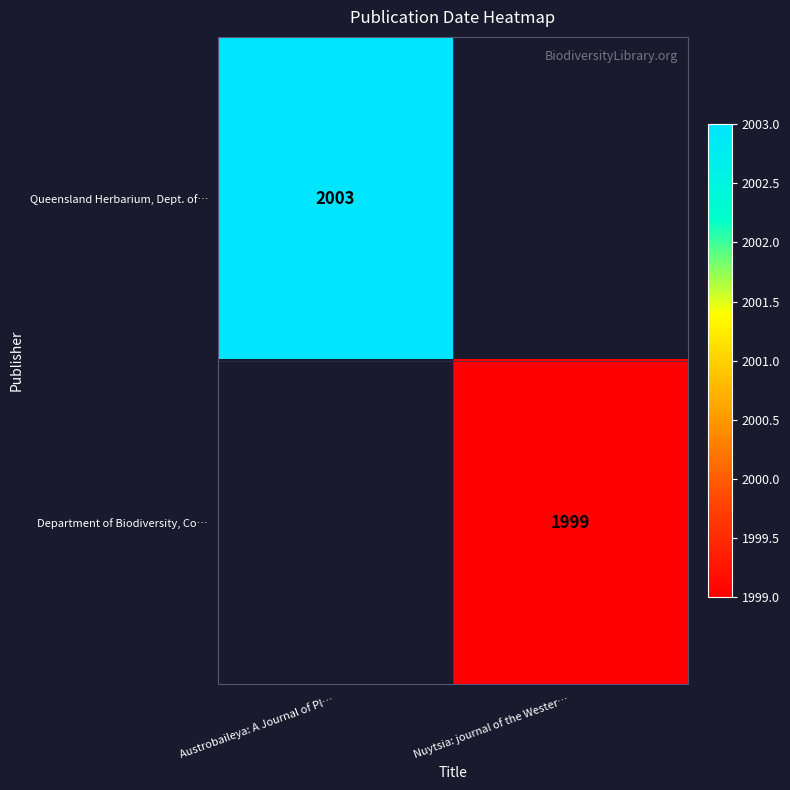

The Queensland Herbarium, Dept. of… series shows 2709 at Austrobaileya: A Journal of Pl…. True or false?

False